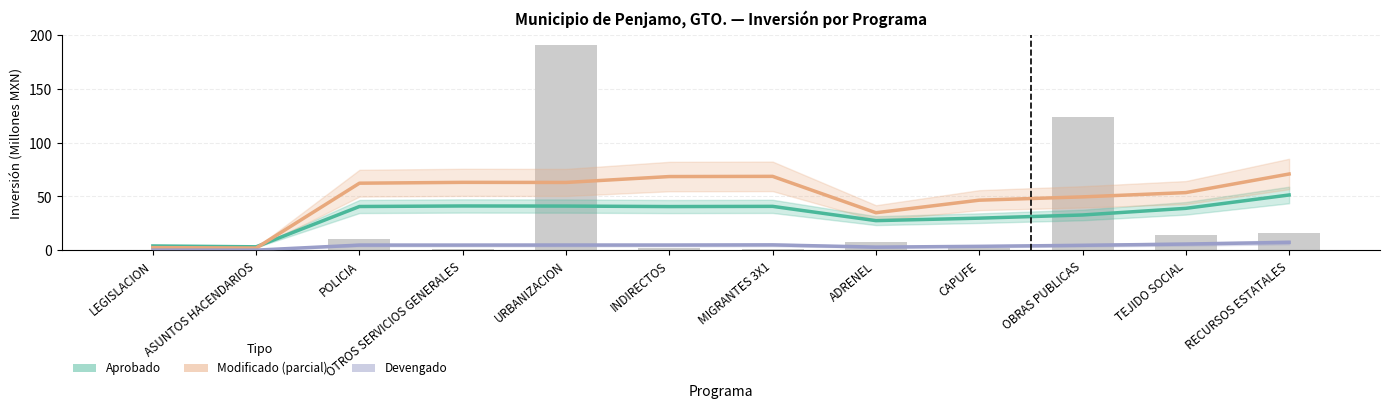

At which category is the sum across all series the highest?

RECURSOS ESTATALES